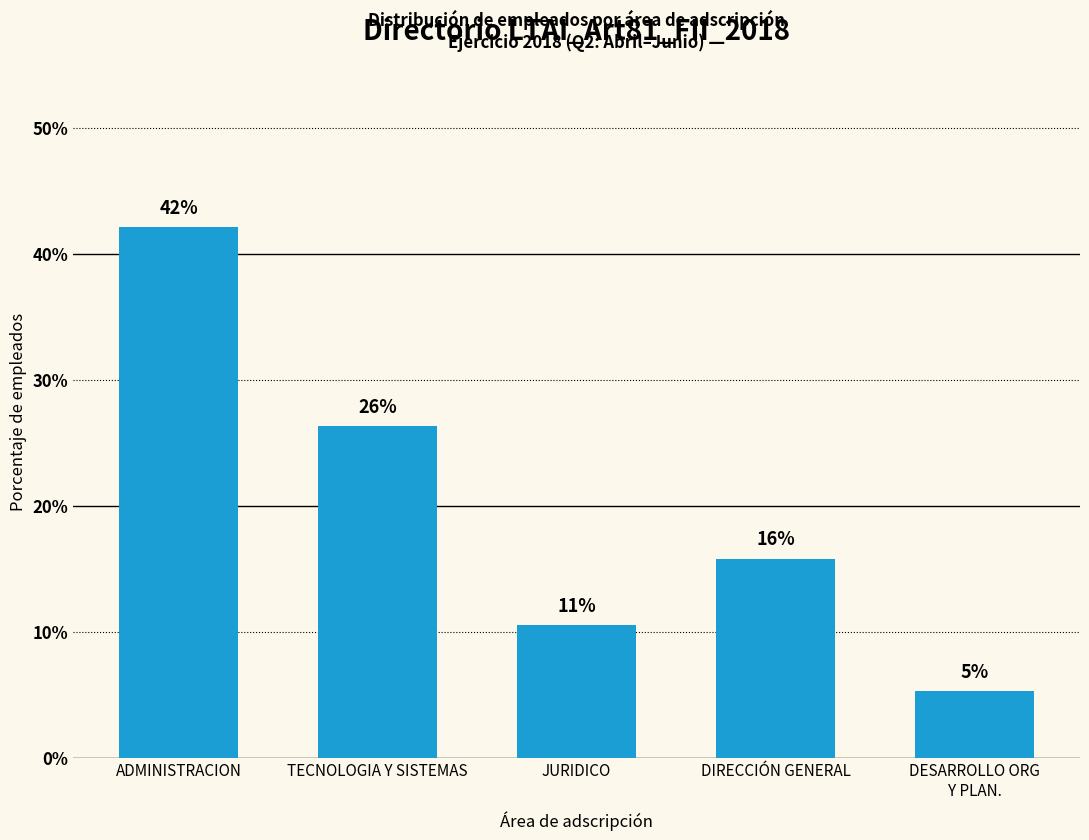

Are the bars horizontal?

No